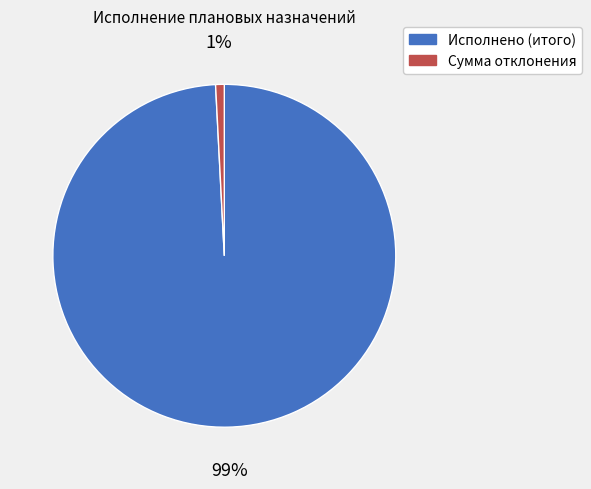

To the nearest percent, what is the difference between the largest and smallest slice percentages?

98%